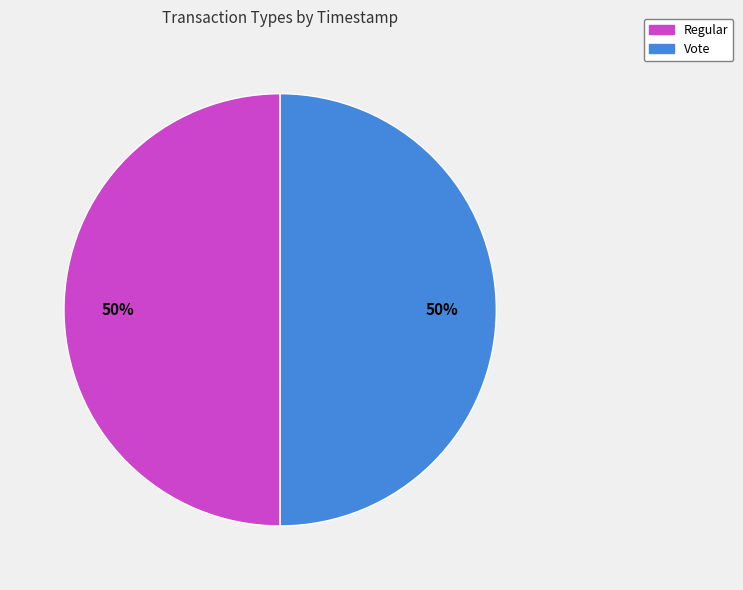

What percentage is the Regular slice, to the nearest percent?

50%